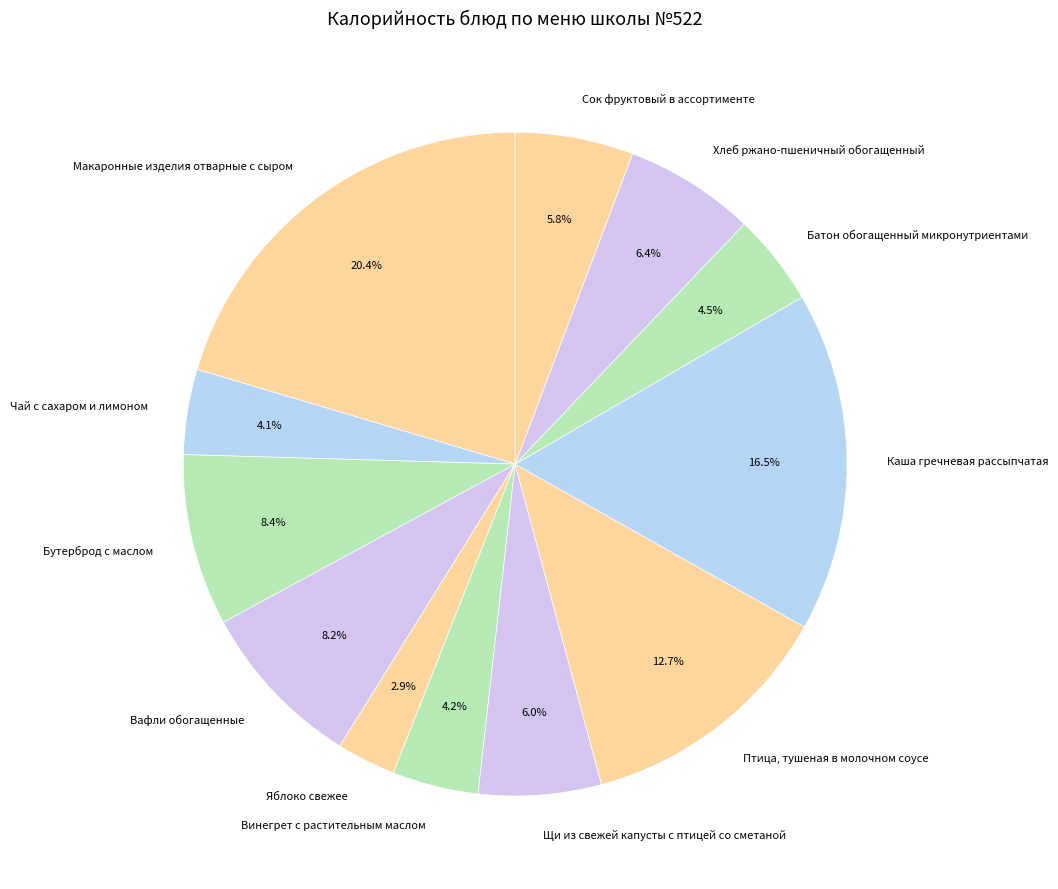

The Сок фруктовый в ассортименте slice represents 1% of the pie. True or false?

False